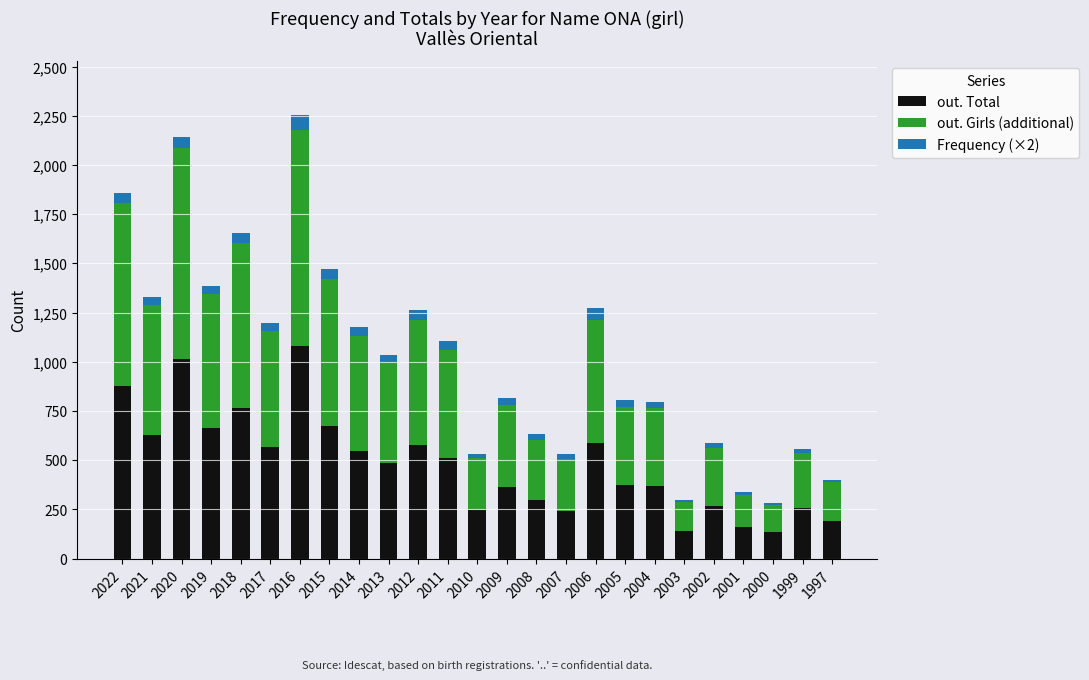

The value of out. Total at 2000 is 235. True or false?

False